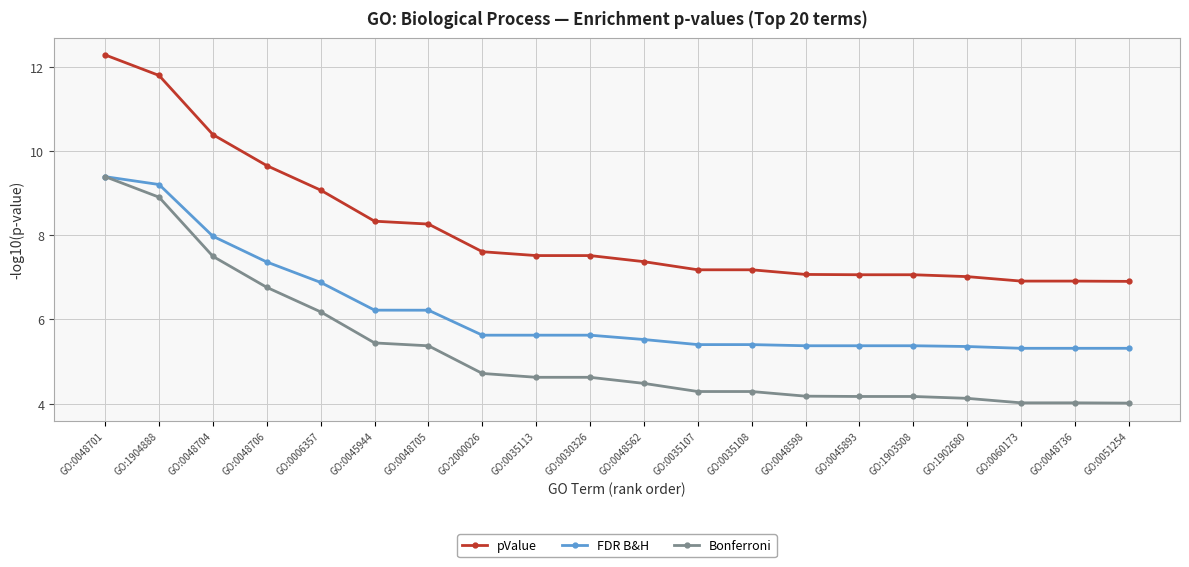

What is the average value of the Bonferroni series?

5.3